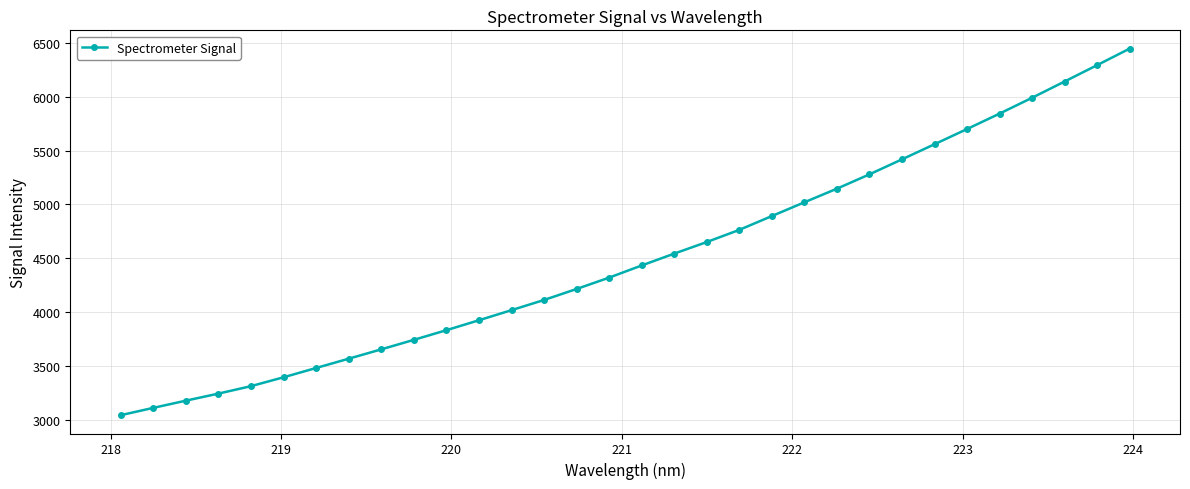

What is the value of the 3rd point from the left?

3178.4